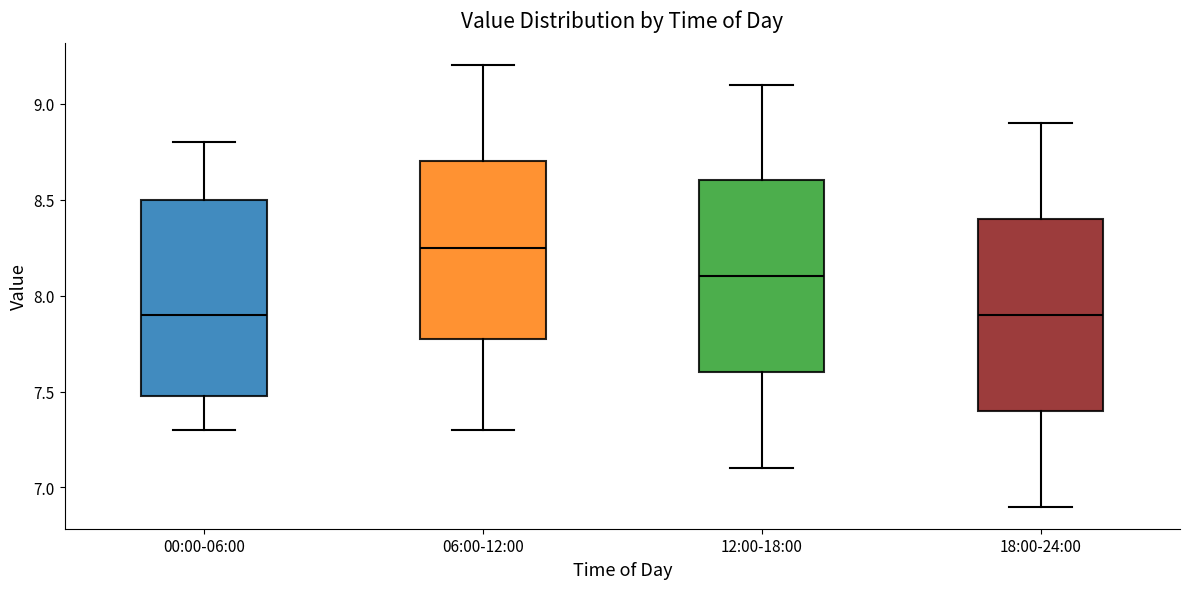

Reading left to right, read every box against the y-axis: the position of its median line, the range the box covers, and the ends of its whiskers. The values are not printed on the chart, so give them approximately, as read against the axis.

00:00-06:00: median 7.90, box 7.50 to 8.50, whiskers 7.30 to 8.80
06:00-12:00: median 8.25, box 7.80 to 8.70, whiskers 7.30 to 9.20
12:00-18:00: median 8.10, box 7.60 to 8.60, whiskers 7.10 to 9.10
18:00-24:00: median 7.90, box 7.40 to 8.40, whiskers 6.90 to 8.90